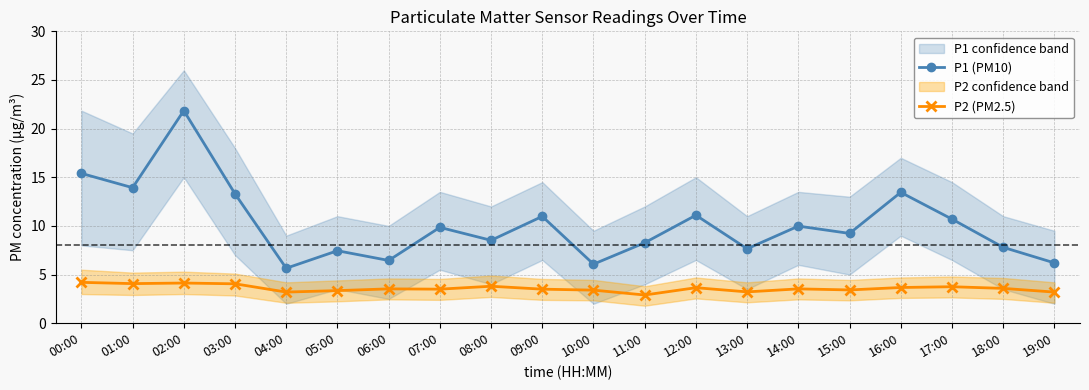

What is the average value of the P1 (PM10) series?

10.2